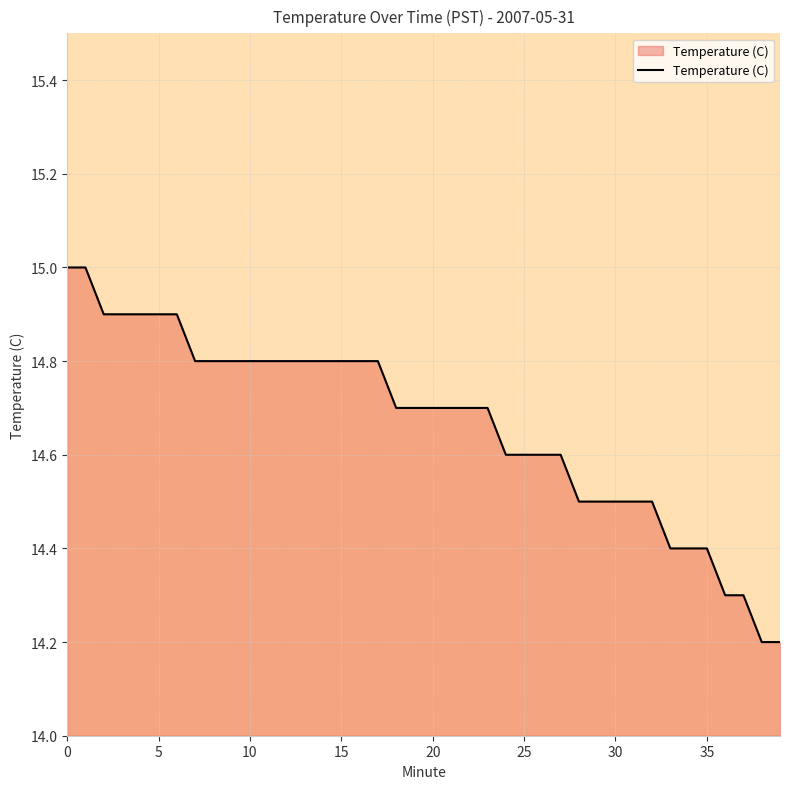

What is the smallest value displayed?

14.2